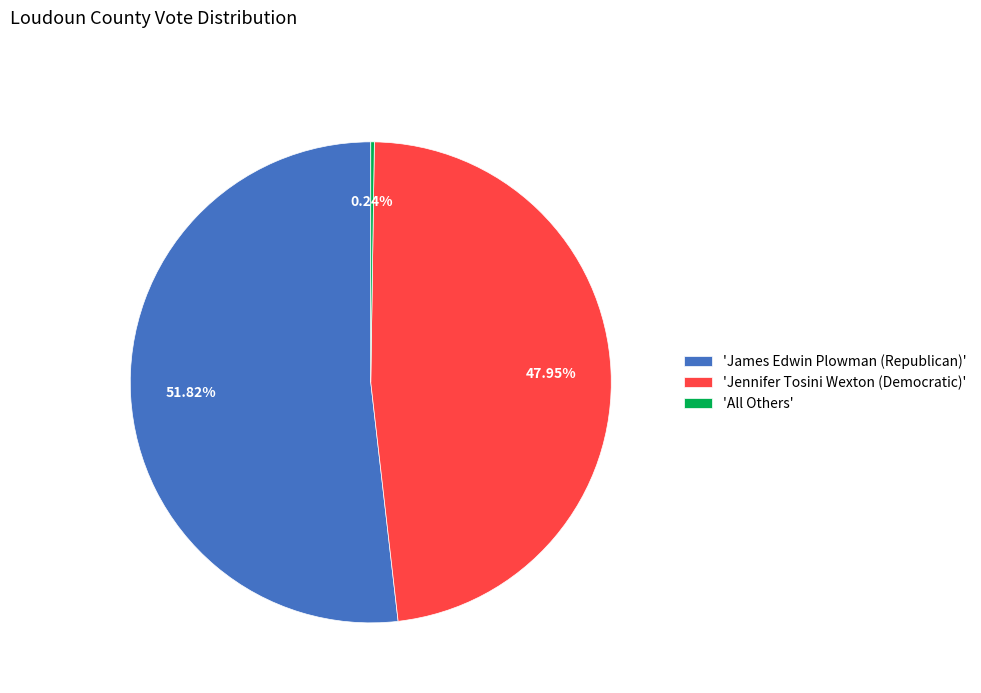

What is the ratio of the value at 'Jennifer Tosini Wexton (Democratic)' to the value at 'James Edwin Plowman (Republican)'?

0.9